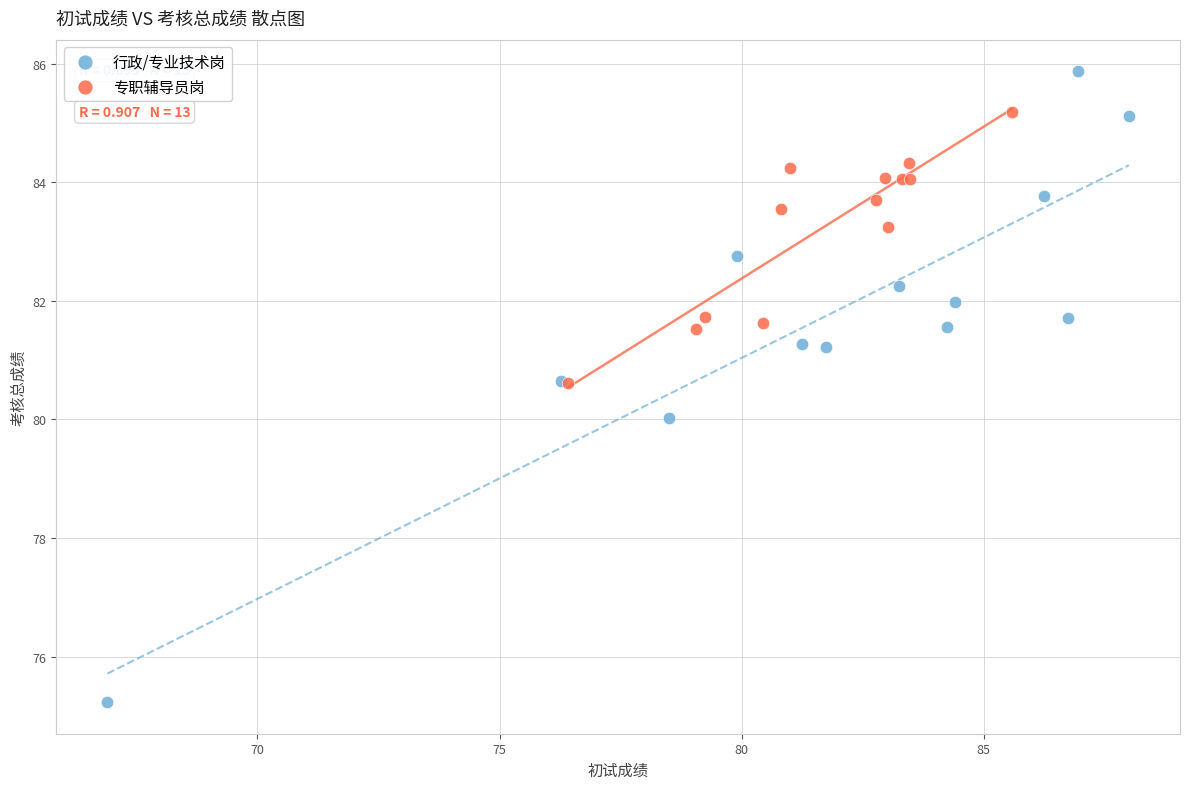

Which series has the widest spread of Y values?

行政/专业技术岗